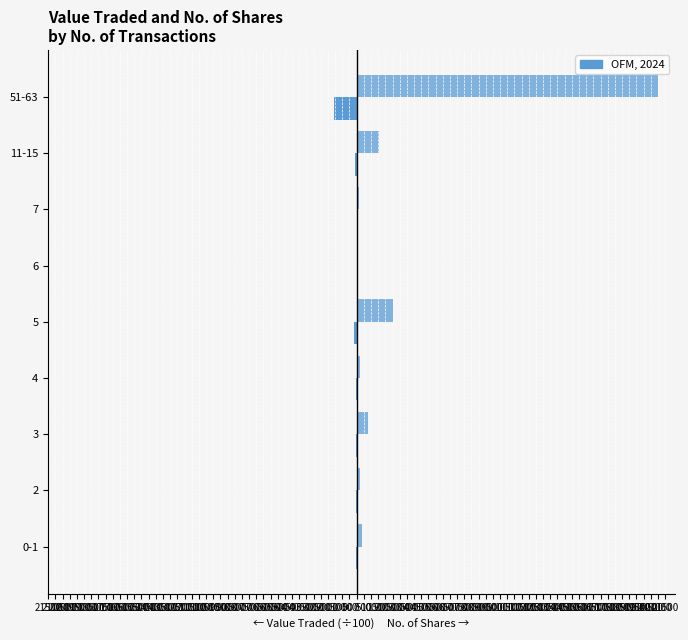

Is it true that Value Traded (÷100) equals -4.1 at 6?

False